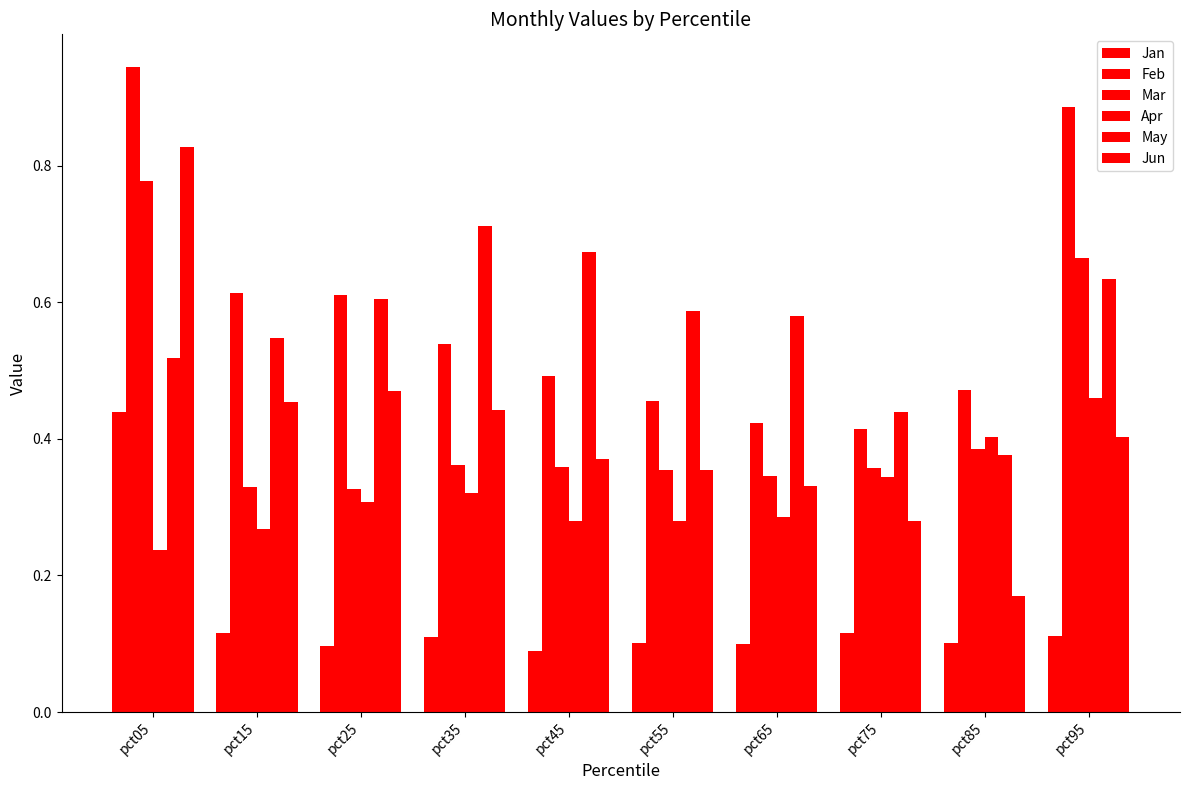

Which has a higher value, pct05 or pct65?

pct05